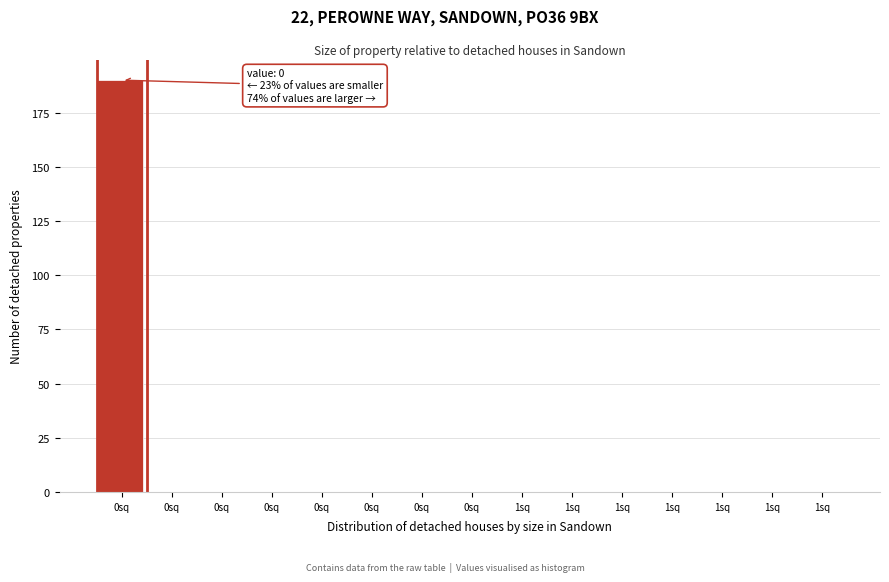

How many distinct data groups are displayed?

1